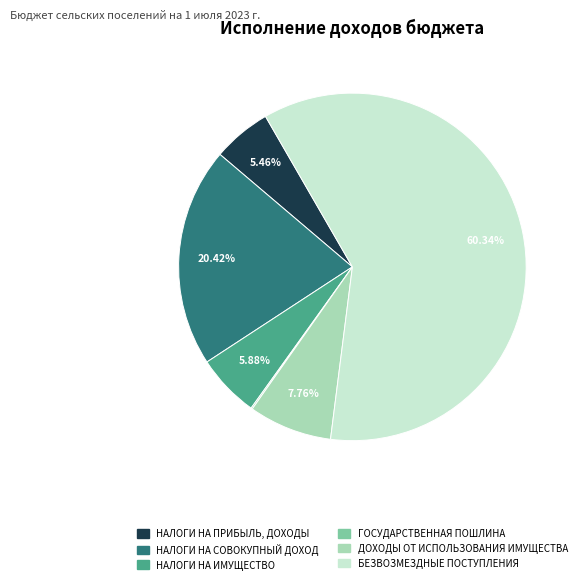

To the nearest percent, what portion does ДОХОДЫ ОТ ИСПОЛЬЗОВАНИЯ ИМУЩЕСТВА represent?

8%